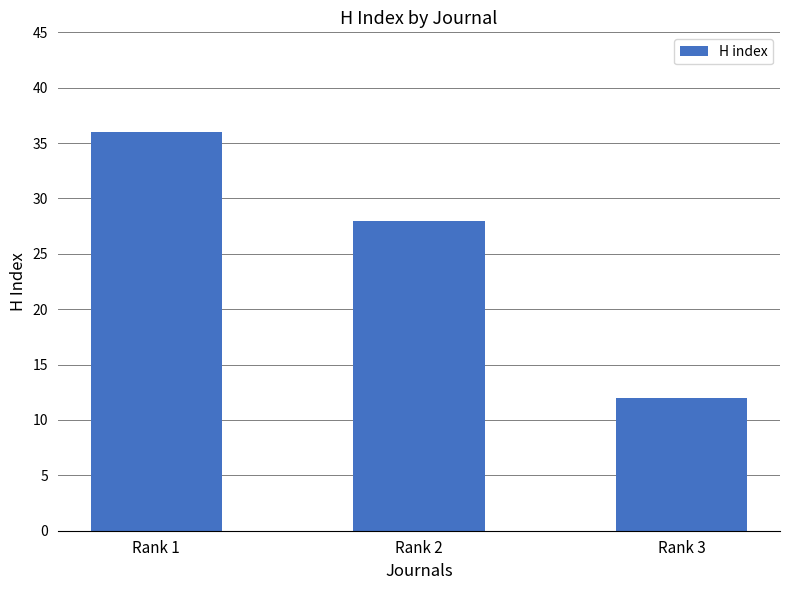

What is the value of the 2nd bar from the left?

28